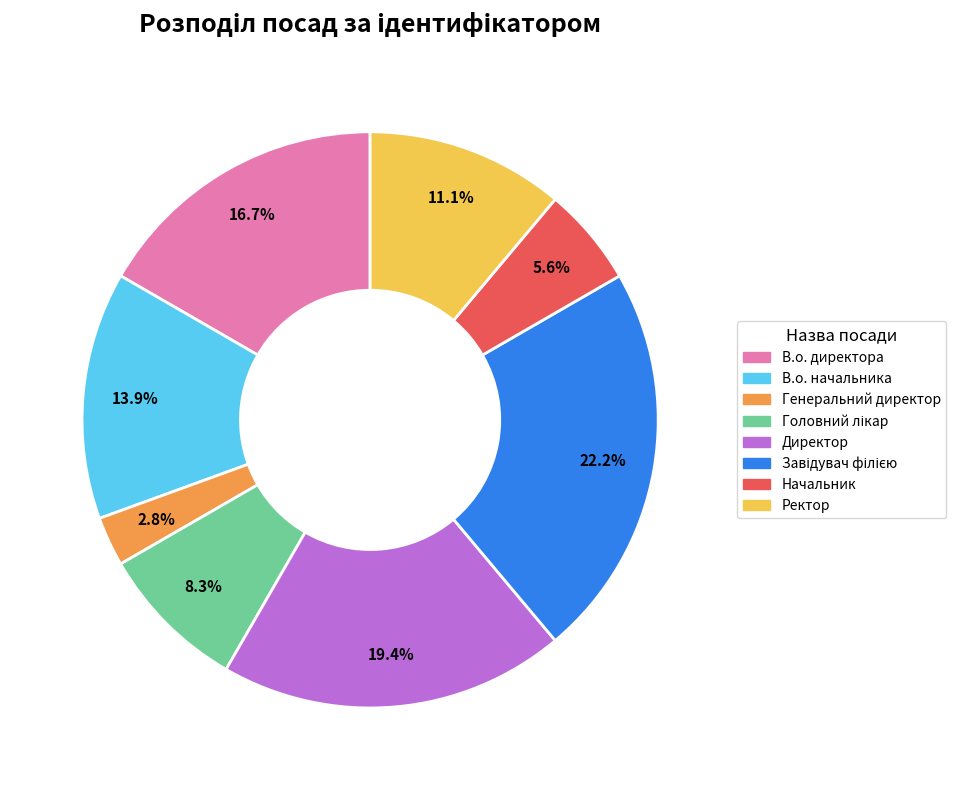

What is the smallest slice in the pie chart?

Генеральний директор